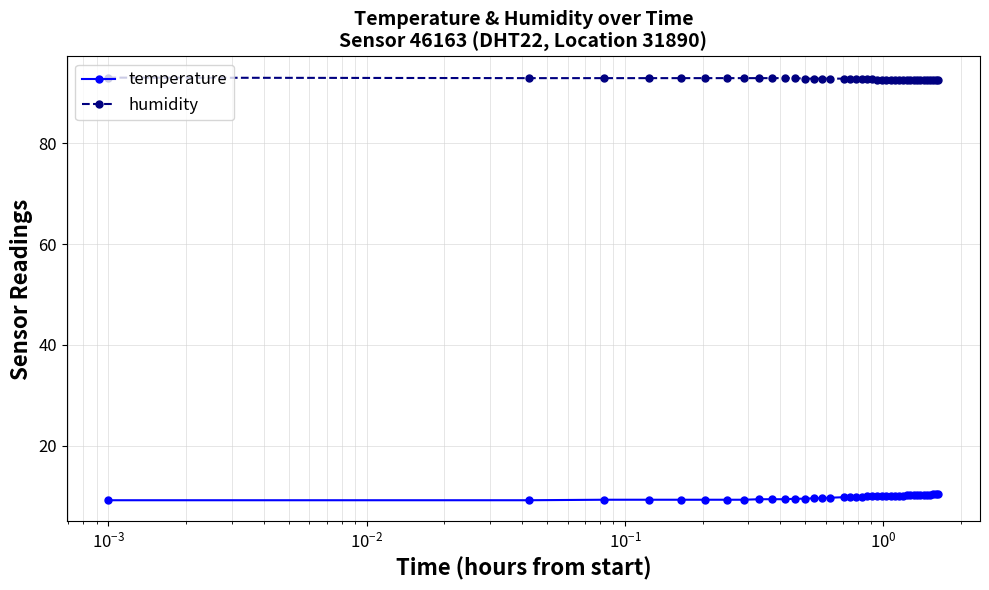

True or false: humidity has more than 1 points higher than both neighbors.

True